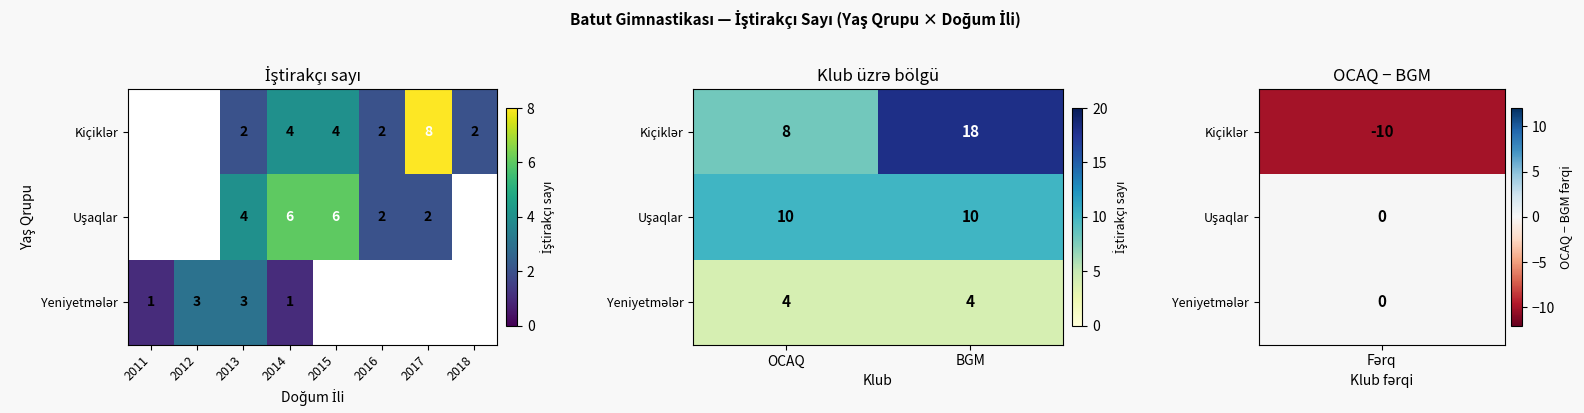

Which series changed the most between OCAQ and BGM?

Kiçiklər